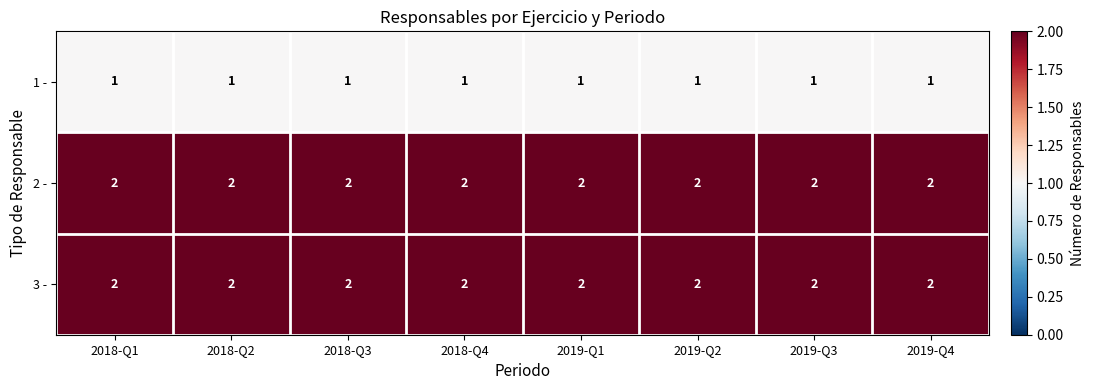

What is the sum of all 1 - values?

8